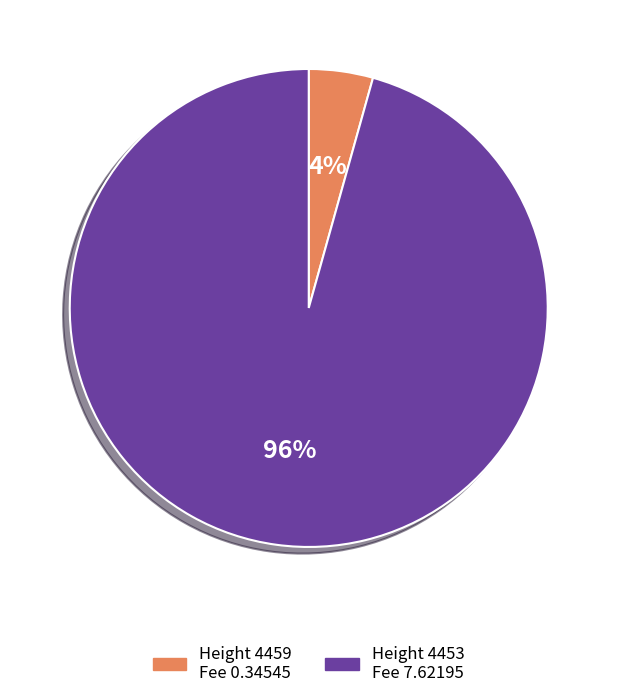

To the nearest percent, what is the average slice percentage?

50%